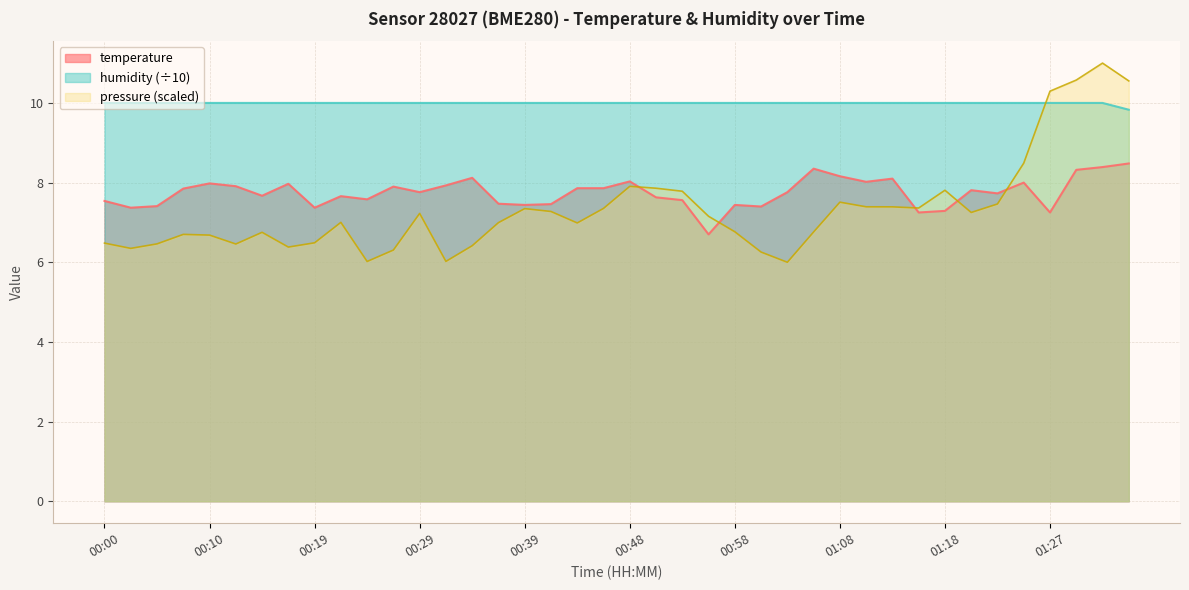

What is the difference between the temperature values at 00:17 and 00:39?

0.5